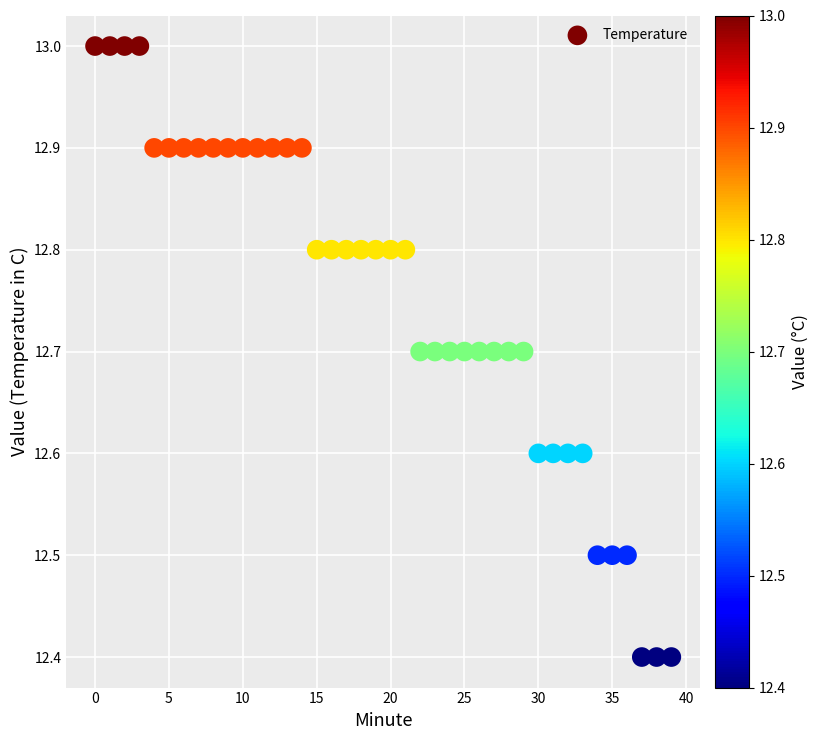

What is the range of Y values (max minus min)?

0.6